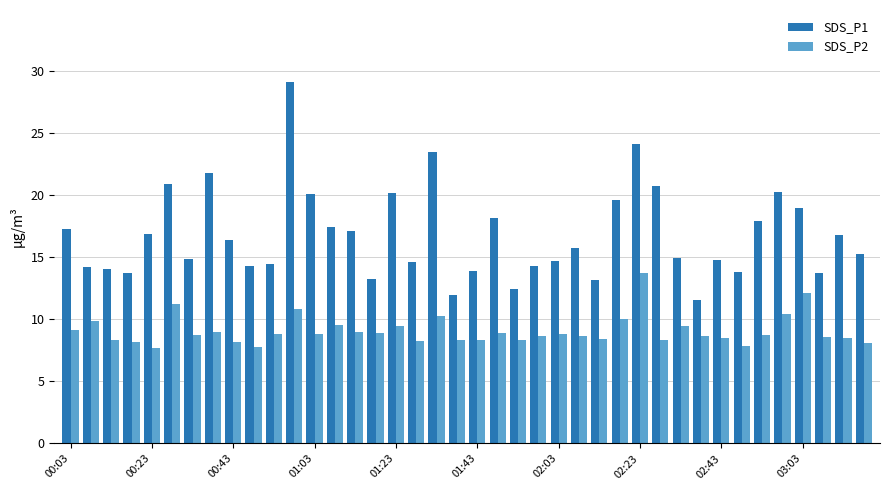

How many bars are there in total?

80